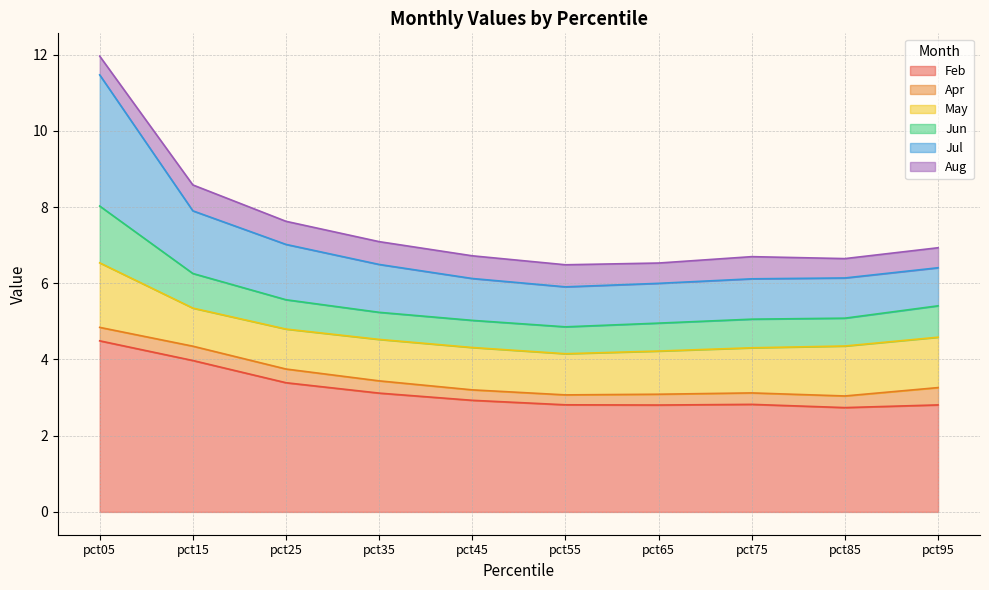

At which category is the sum across all series the highest?

pct05